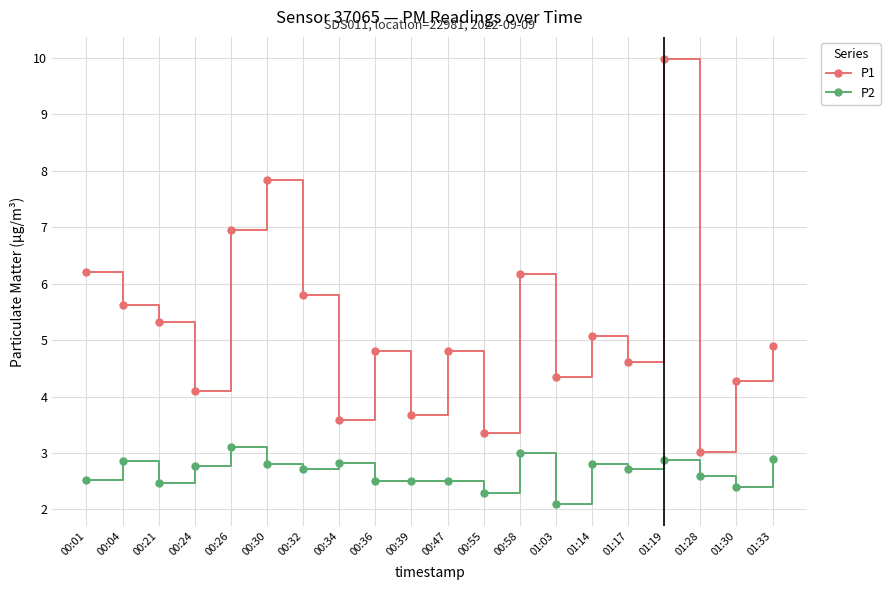

At which category does P1 reach its first local peak?

00:30